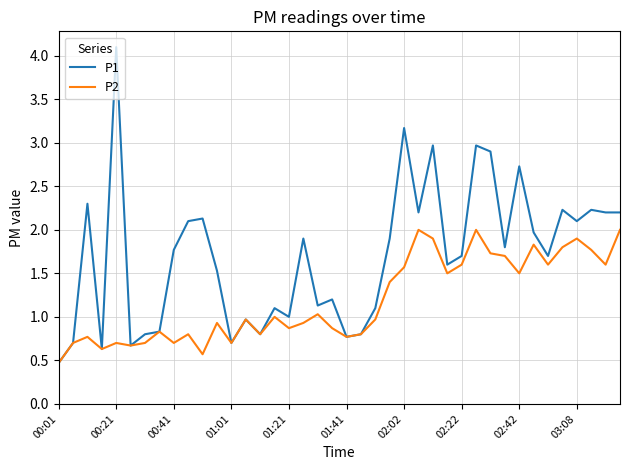

True or false: P2 has more than 1 points higher than both neighbors.

True